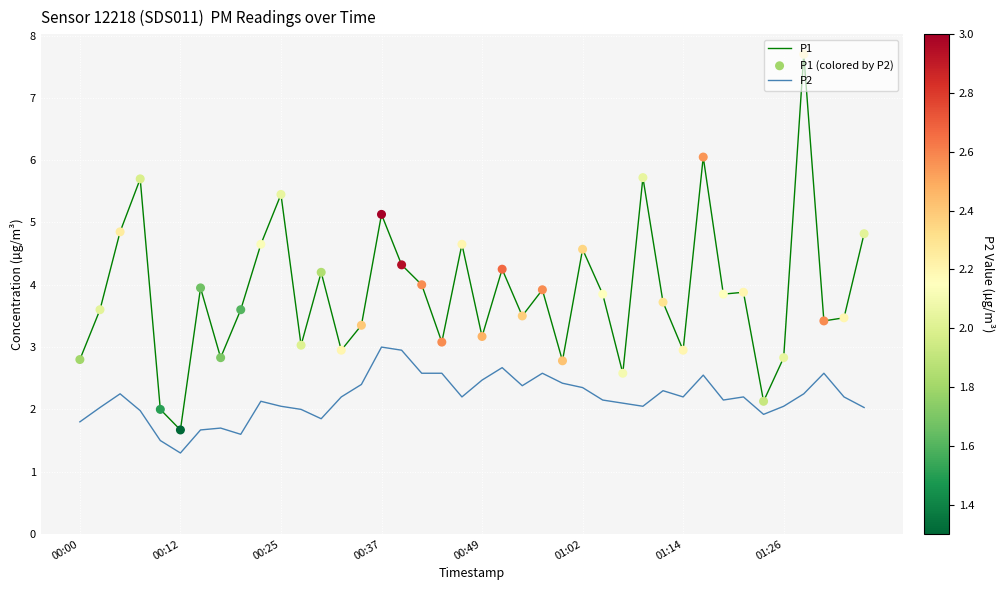

Which series has the largest range (max minus min)?

P1